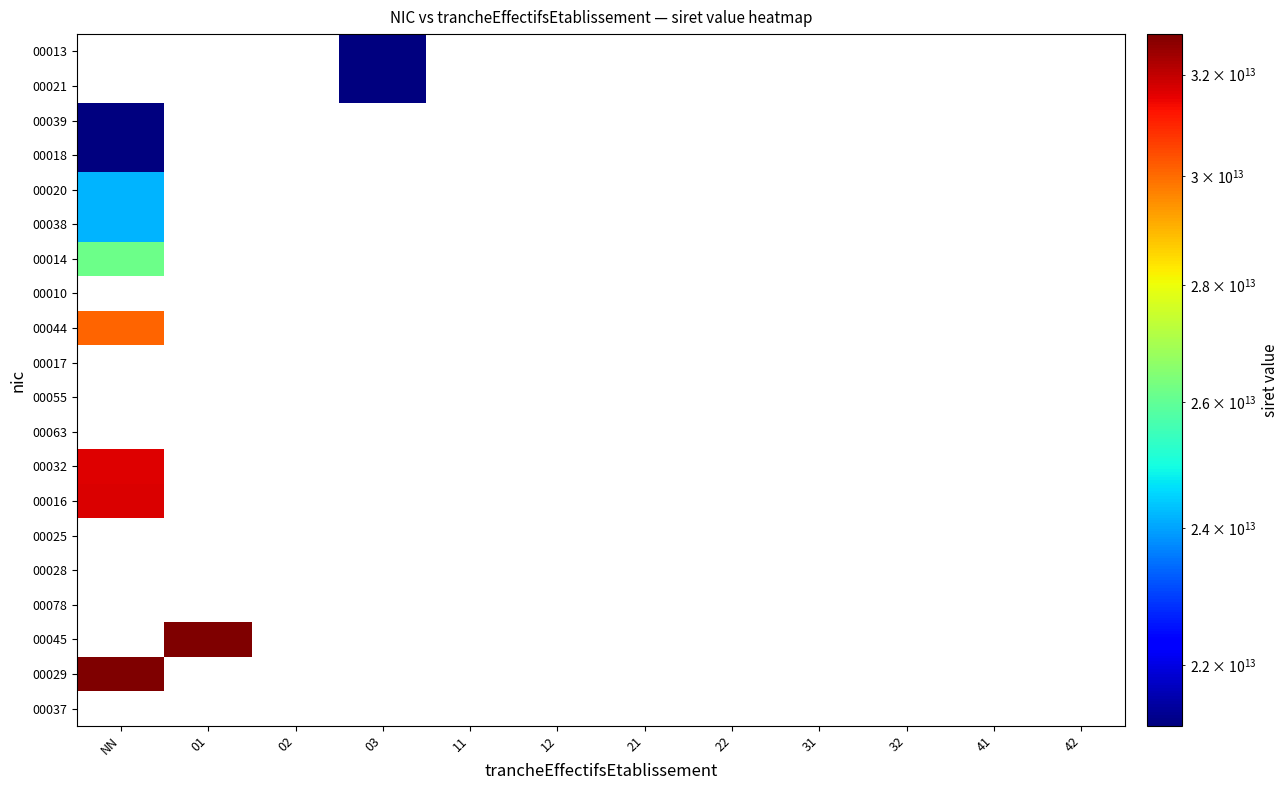

Which has a higher value, 41 or 42?

42